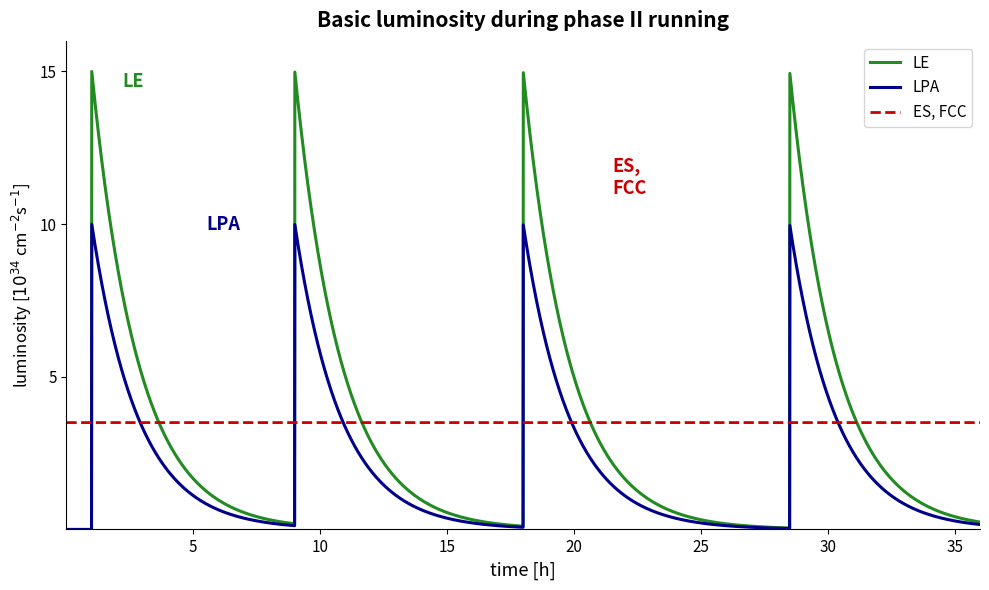

Which series has the widest spread of values?

LE